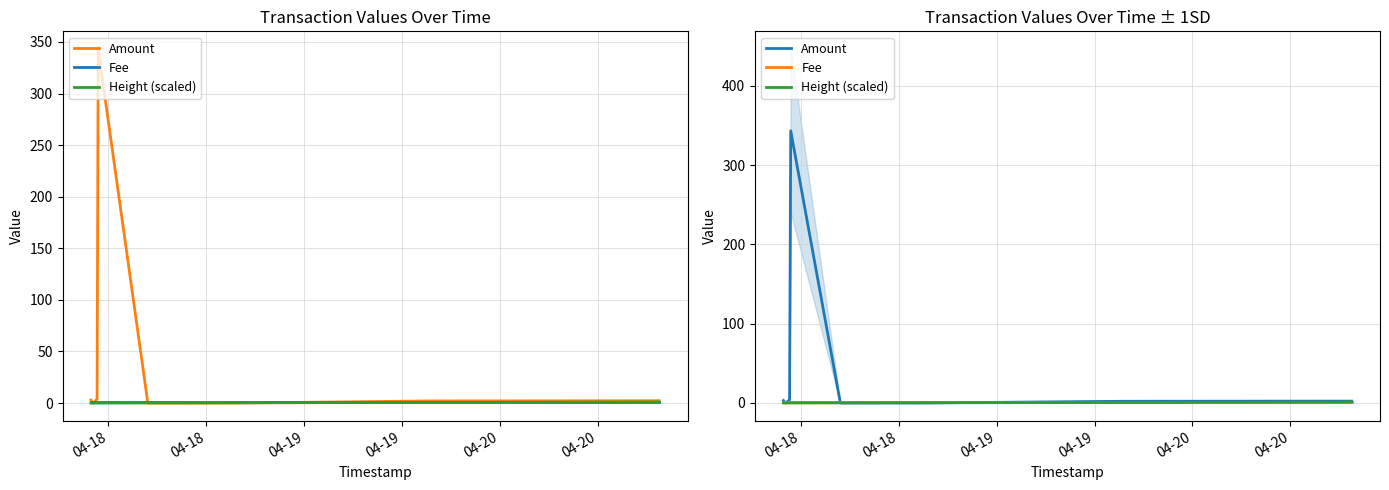

In Amount, how many points are lower than both neighbors (excluding endpoints)?

1